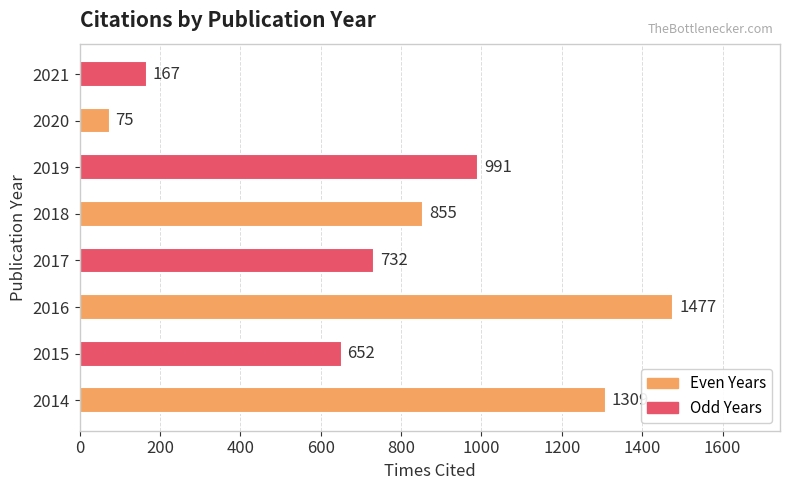

Reading bottom to top, list all the values displayed in this chart.

2014=1309	2015=652	2016=1477	2017=732	2018=855	2019=991	2020=75	2021=167